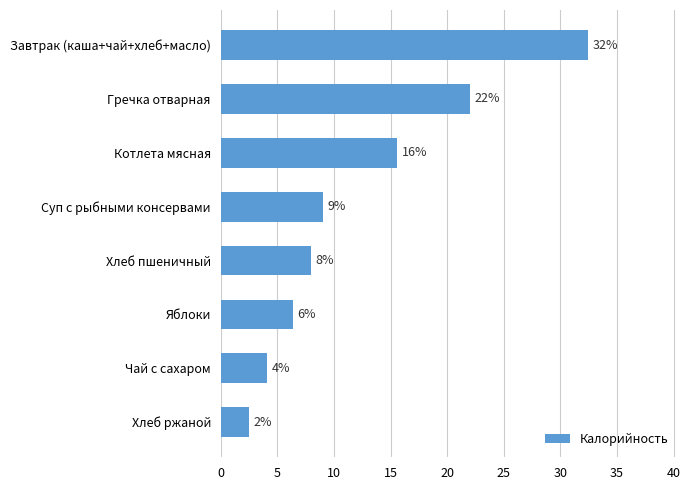

How many bars are there in total?

8